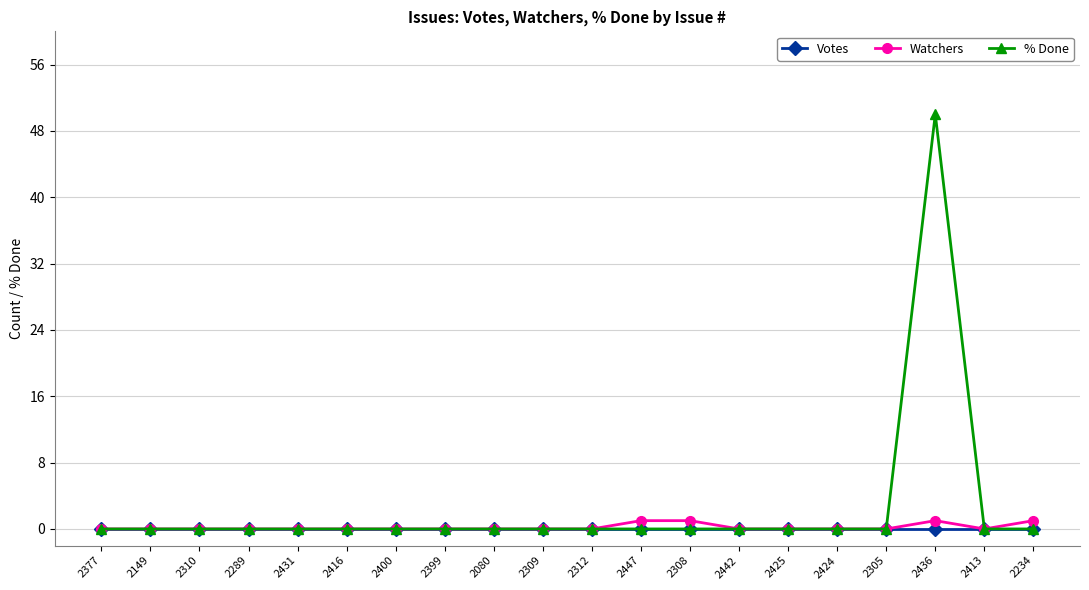

The value of Watchers at 2310 is 0. True or false?

True